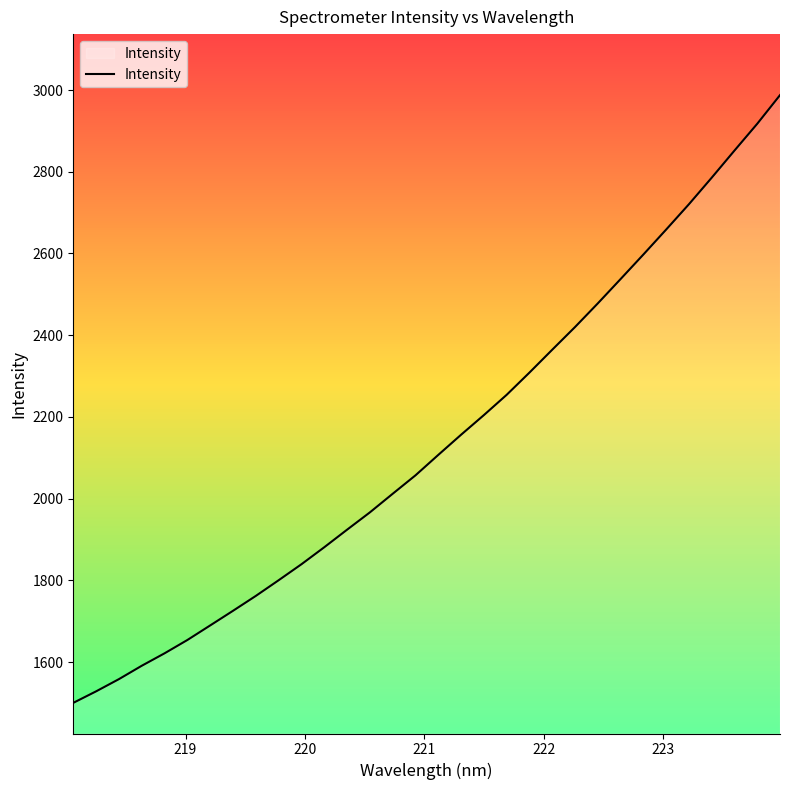

What is the greatest value displayed?

2987.6